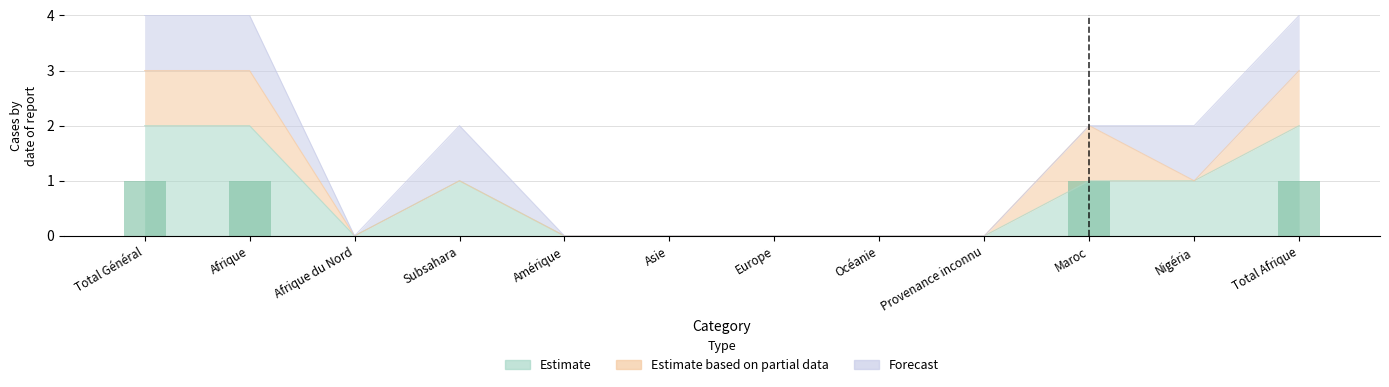

What position from the left is Asie?

6